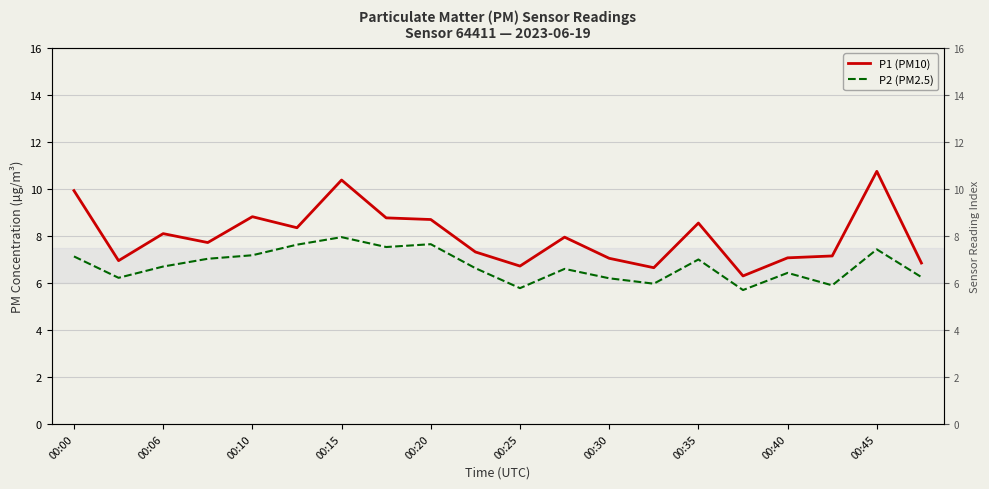

List the series in order of their overall mean, lowest first.

P2 (PM2.5), P1 (PM10)